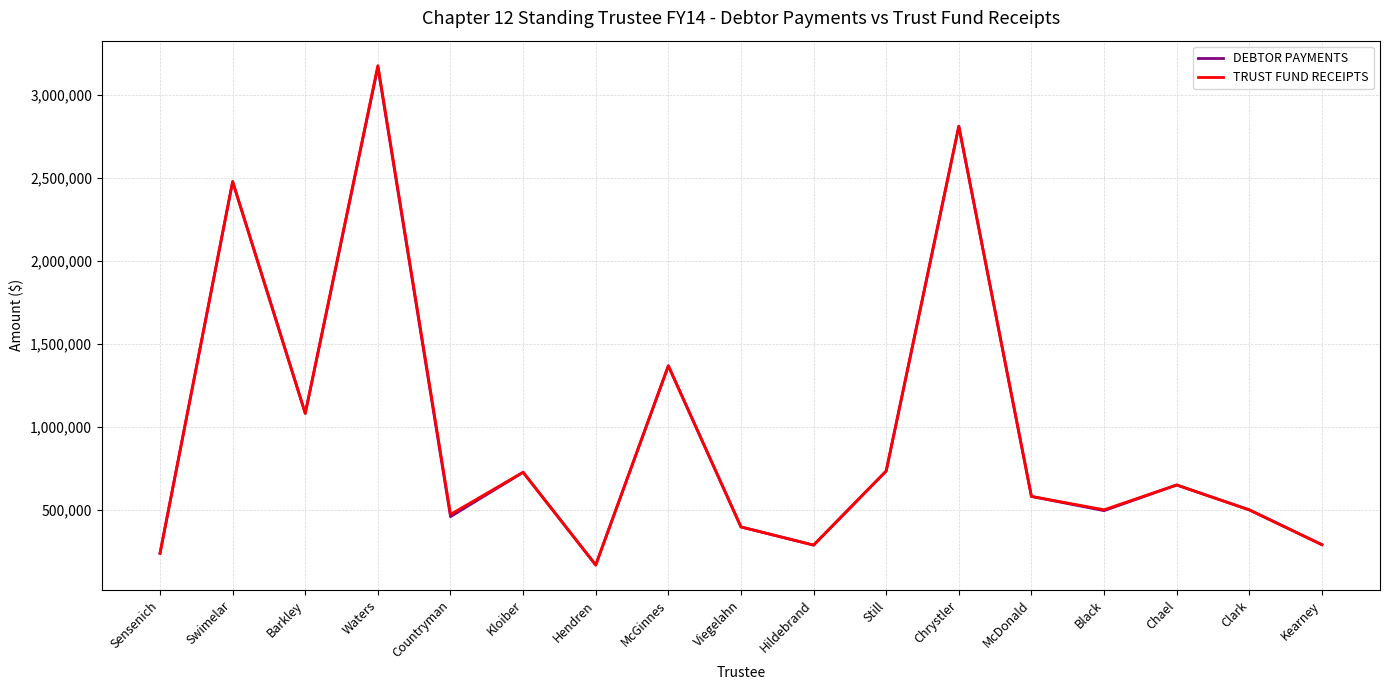

How many distinct data groups are displayed?

2